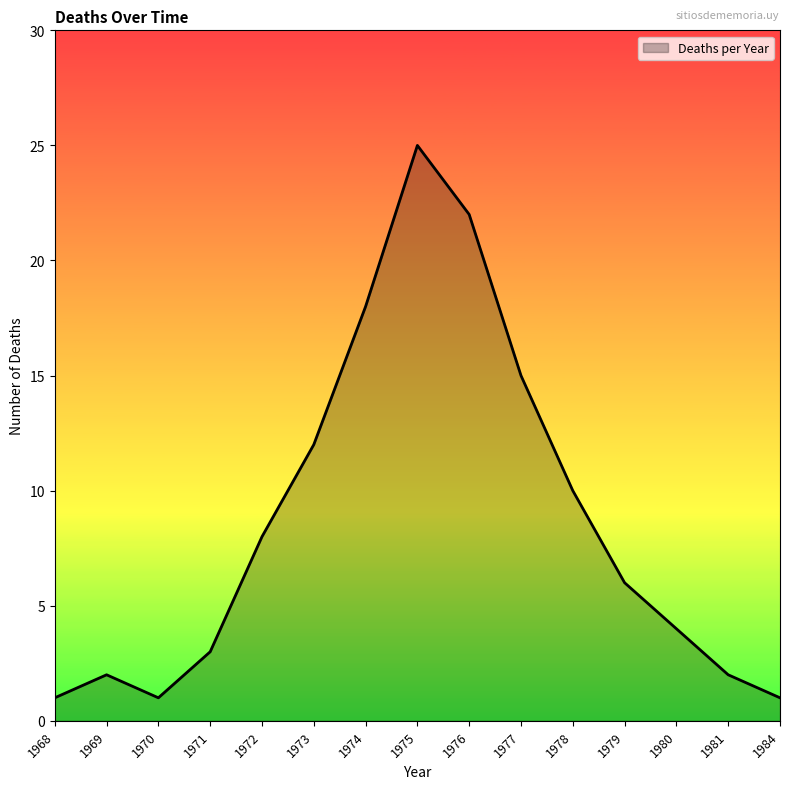

Where is the first local minimum?

1970